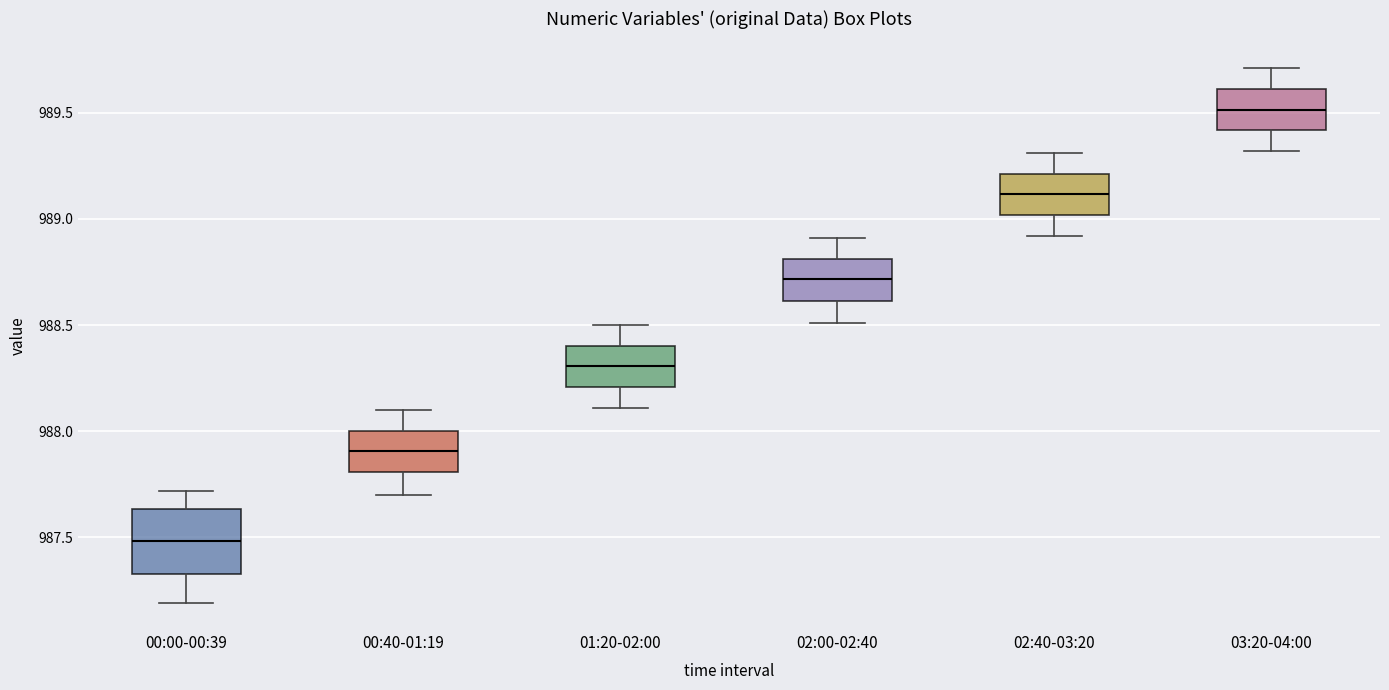

Which box is the tallest, from its lower edge to its upper edge?

00:00-00:39